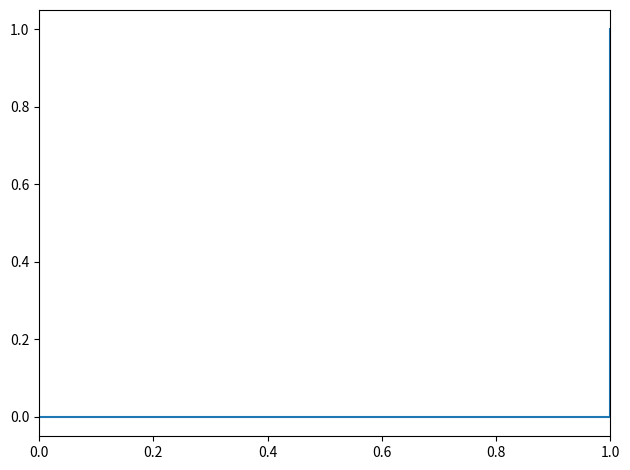

How many lines are shown in the chart?

1